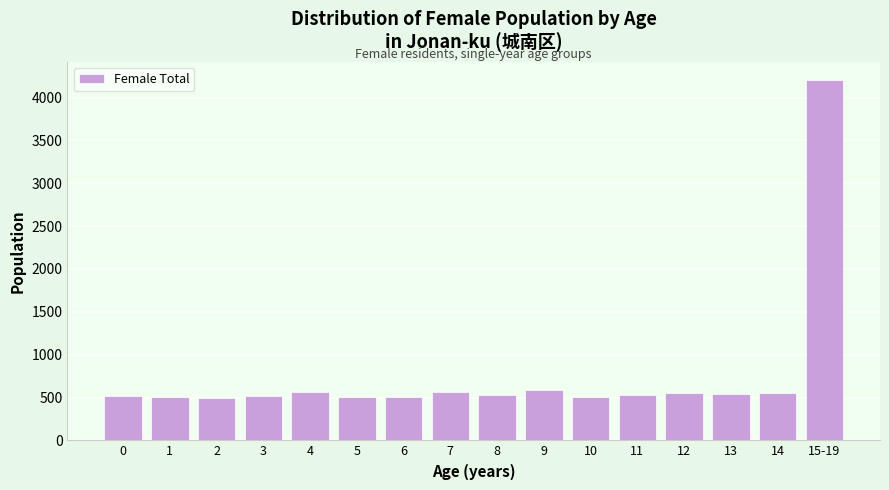

What is the change in value from 8 to 15-19?

+3682